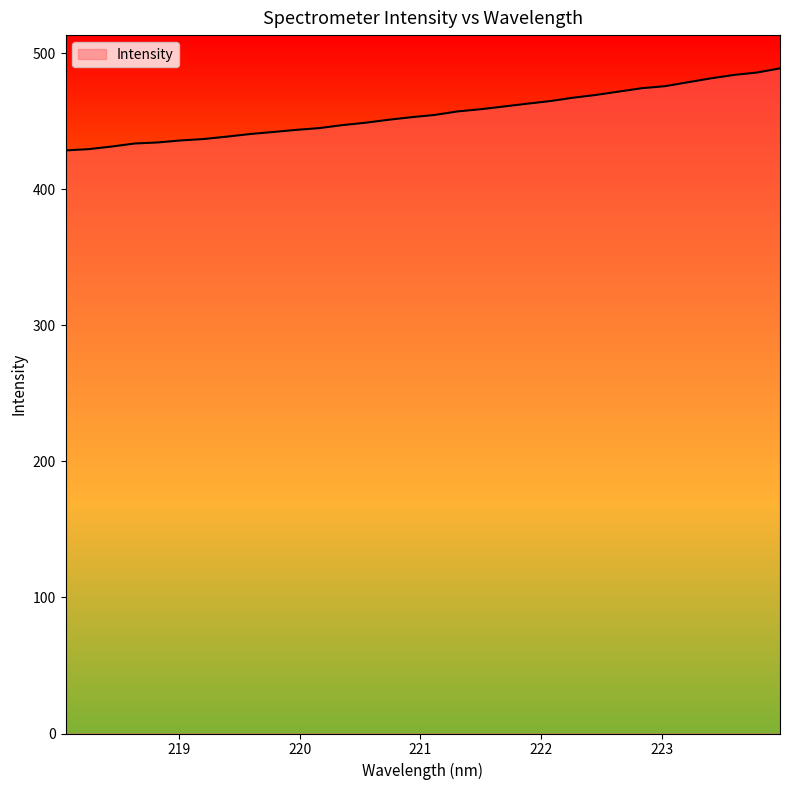

What is the maximum value shown in the chart?

488.8